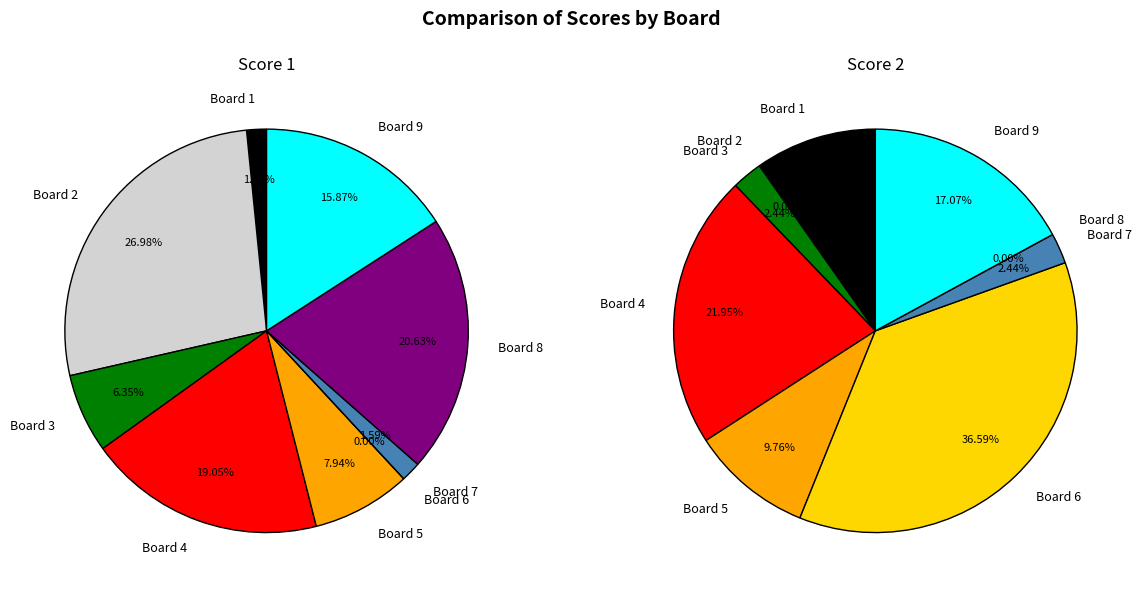

What is the total percentage of Board 9 and Board 8?

36.5%